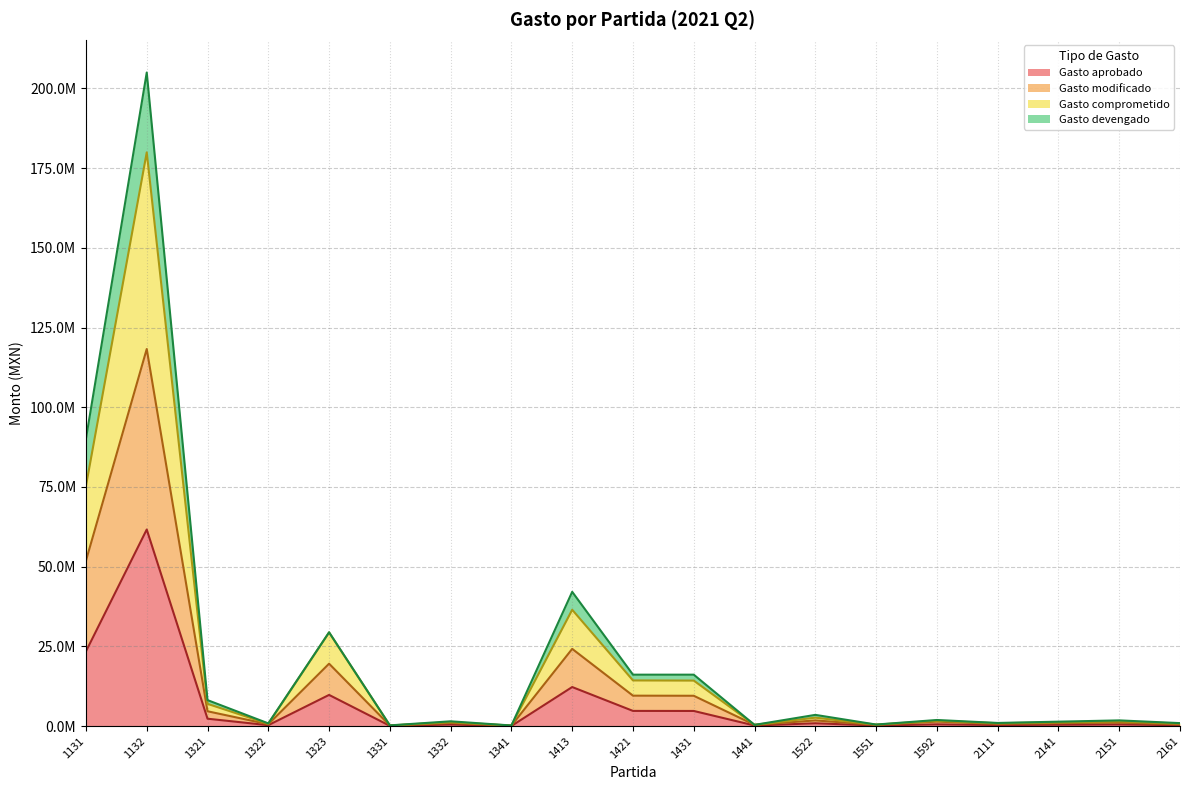

At which category does Gasto aprobado reach its first local valley?

1322